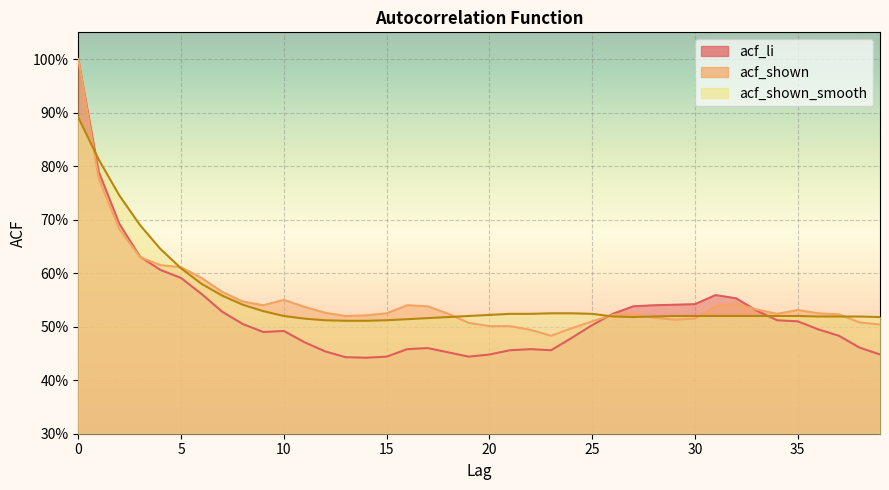

Is the value of acf_li at 2 greater than the value of acf_shown at 23?

Yes